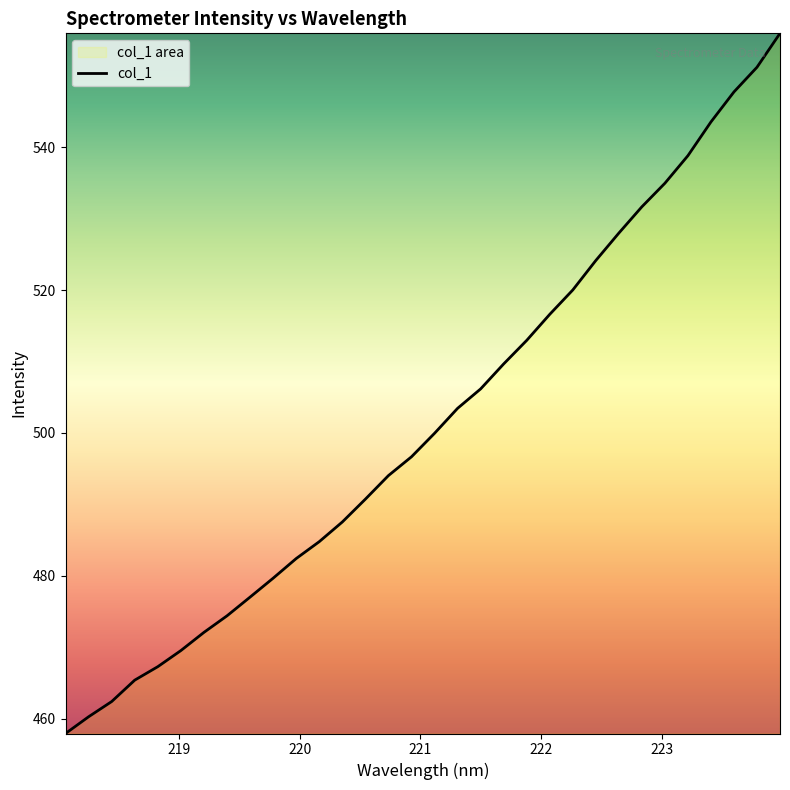

What is the greatest value displayed?

556.0